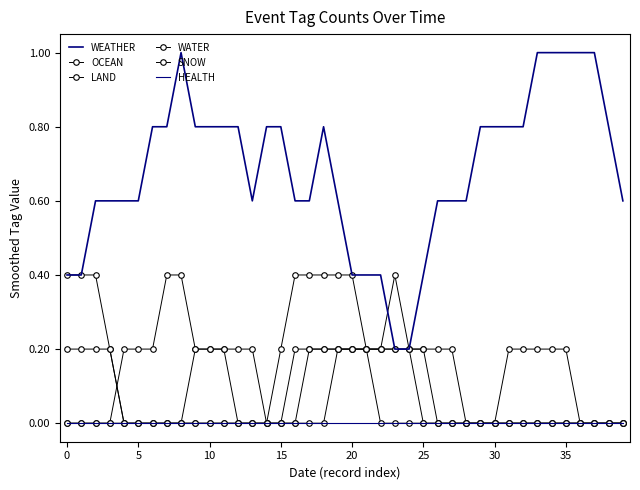

At how many categories does at least one series exceed 0?

40